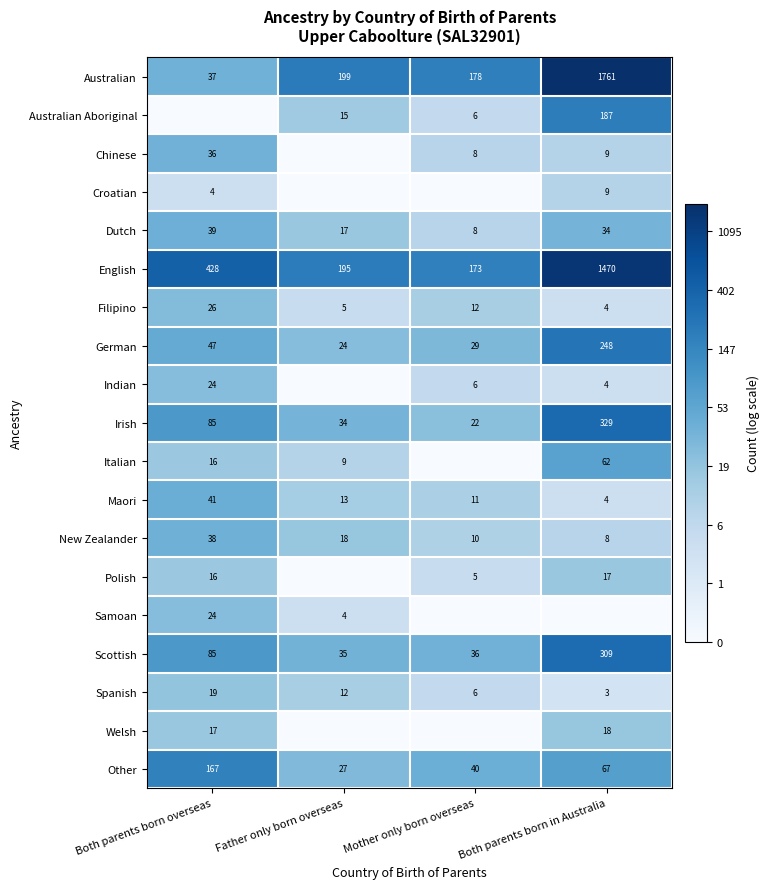

The Dutch series shows 6.3 at Both parents born in Australia. True or false?

False